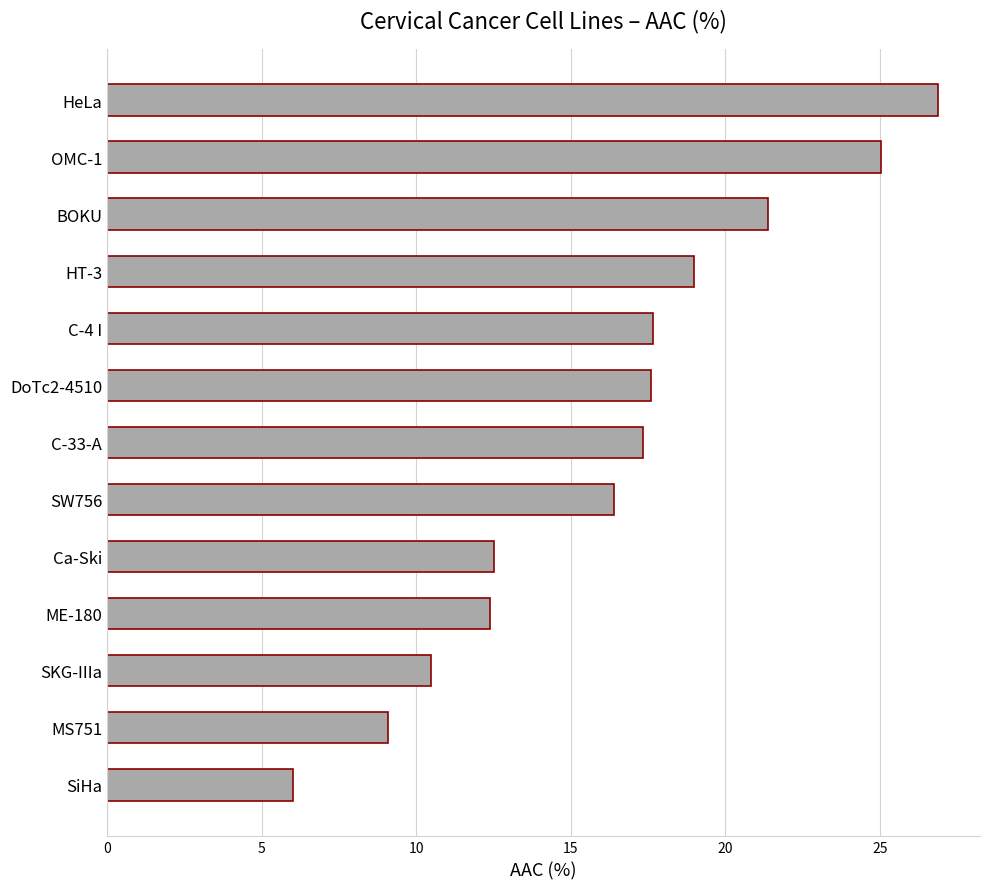

Is it true that the value at BOKU is 21.4?

True